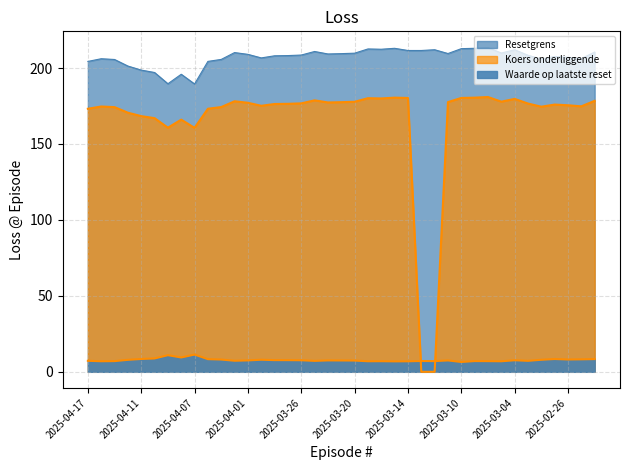

Between 2025-03-27 and 2025-02-26, which is larger?

2025-03-27